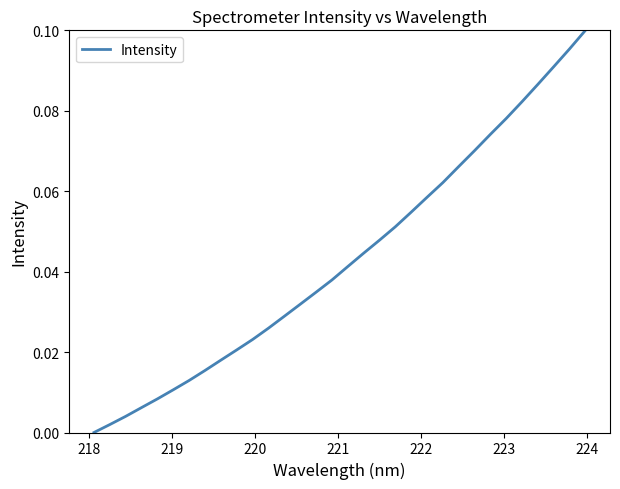

True or false: there are more than 1 points higher than both neighbors.

False